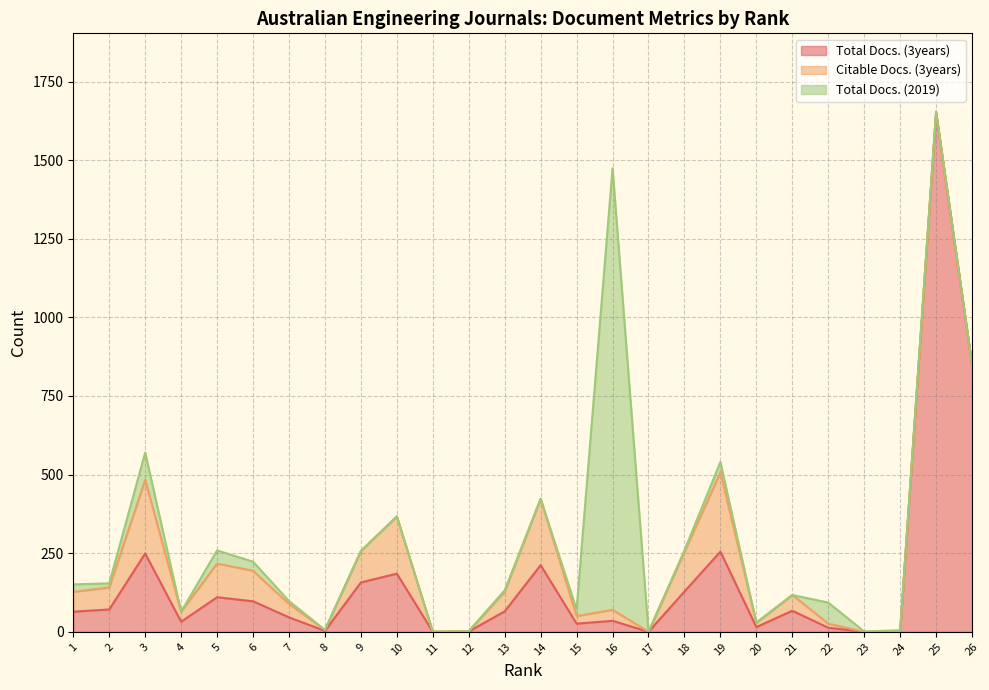

How many lines are shown in the chart?

3